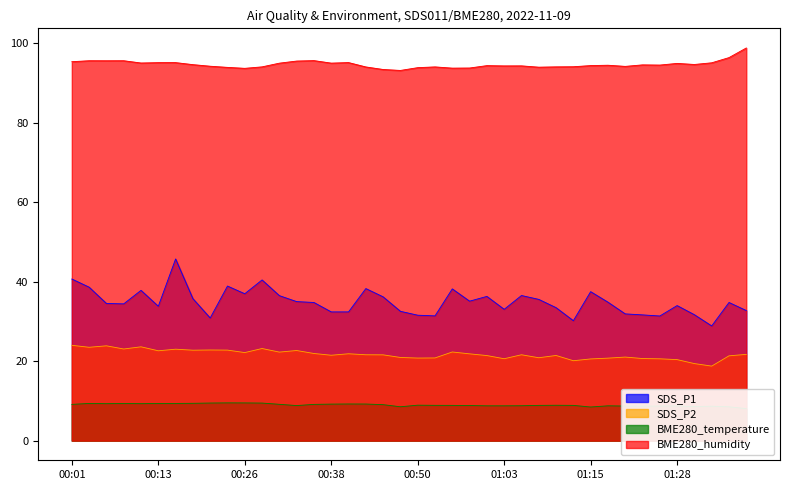

Is the value of BME280_humidity at 00:48 greater than the value of BME280_temperature at 00:26?

Yes